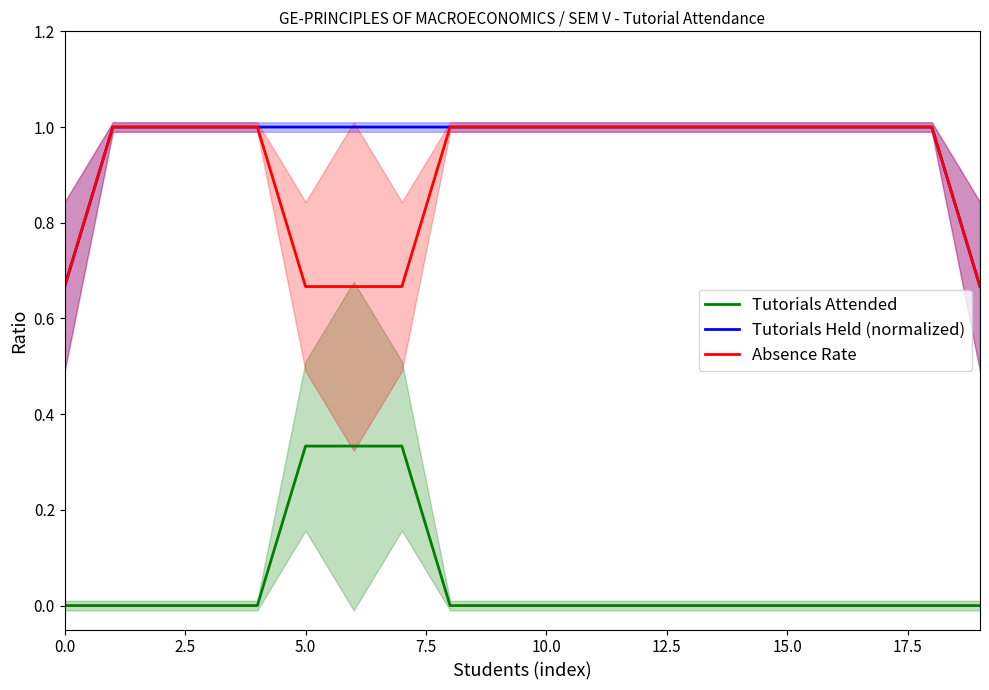

Rank the series by their maximum value, from highest to lowest.

Tutorials Held (normalized), Absence Rate, Tutorials Attended